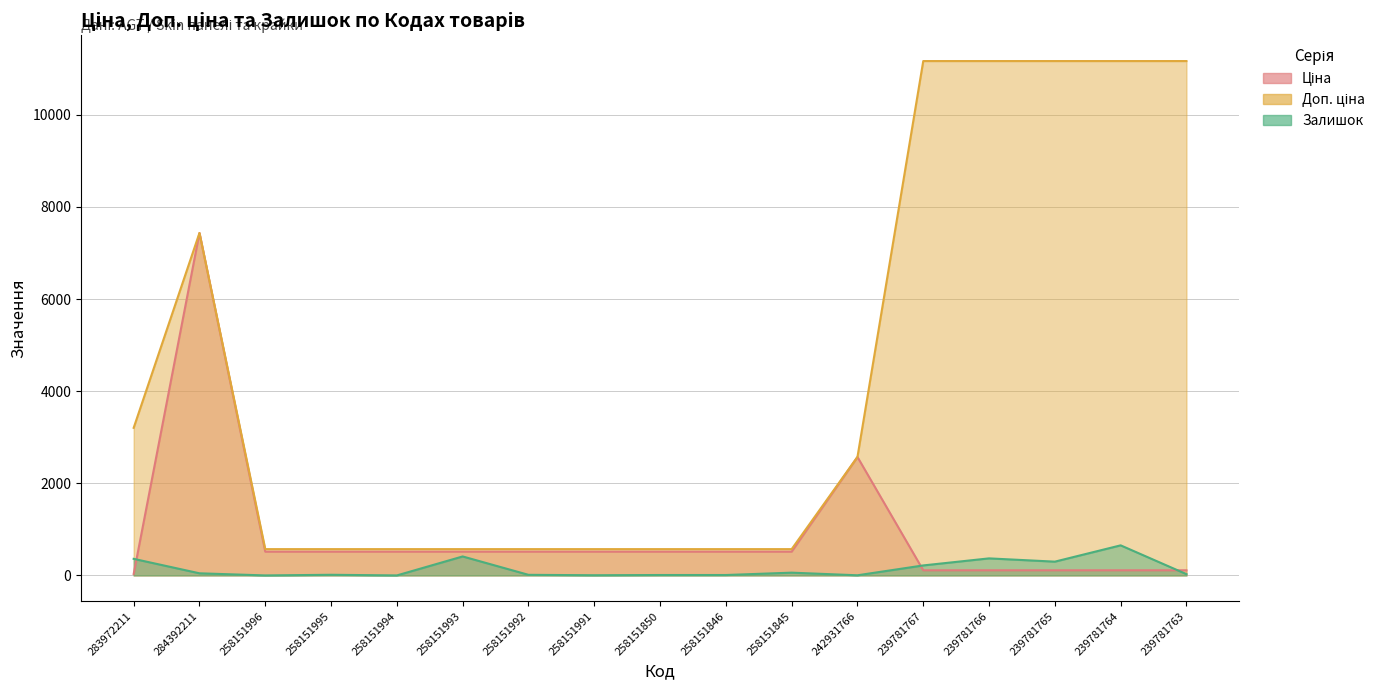

How many times do Ціна and Доп. ціна cross each other?

2